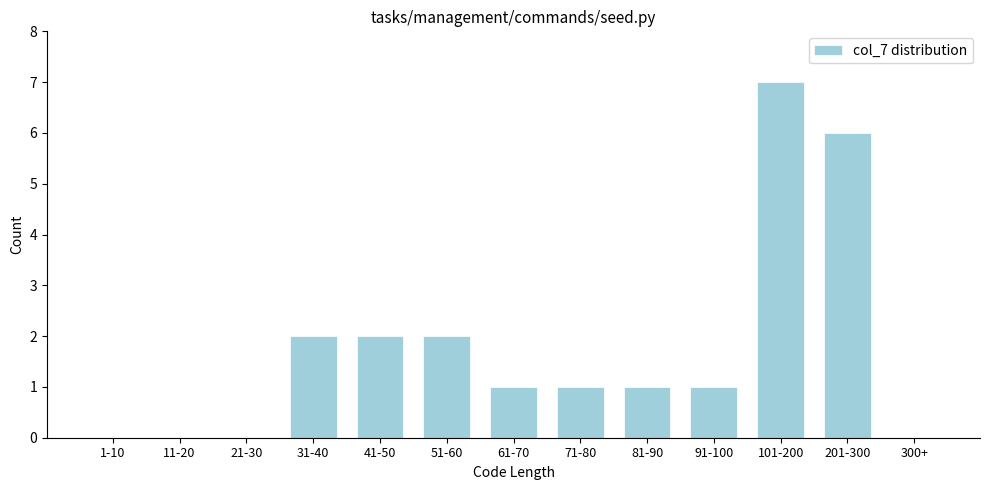

Reading left to right, transcribe all the data shown in this chart.

1-10=0	11-20=0	21-30=0	31-40=2	41-50=2	51-60=2	61-70=1	71-80=1	81-90=1	91-100=1	101-200=7	201-300=6	300+=0